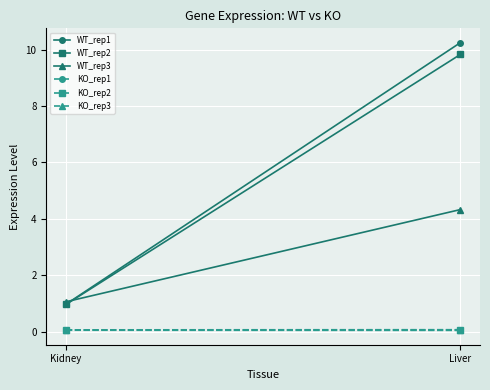

Reading right to left, what are all the values shown in this chart?

WT_rep1: Liver=10.2	Kidney=1.0
WT_rep2: Liver=9.8	Kidney=1.0
WT_rep3: Liver=4.3	Kidney=1.1
KO_rep1: Liver=0.0	Kidney=0.1
KO_rep2: Liver=0.1	Kidney=0.1
KO_rep3: Liver=0.1	Kidney=0.1